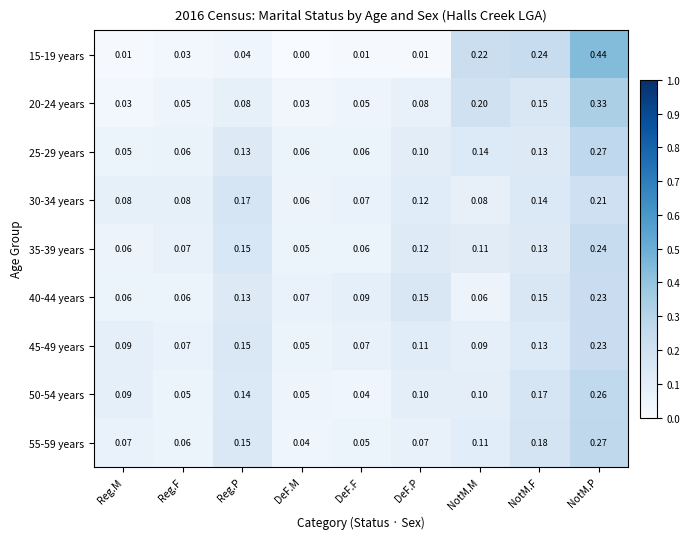

How many distinct data groups are displayed?

9